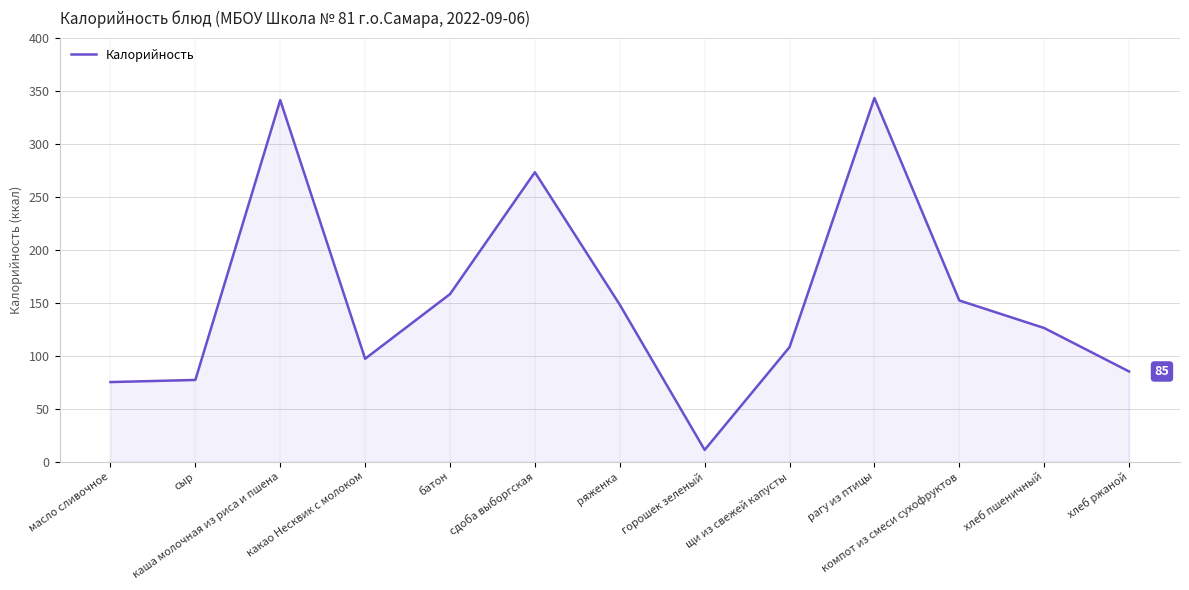

What is the difference between the values at щи из свежей капусты and масло сливочное?

33